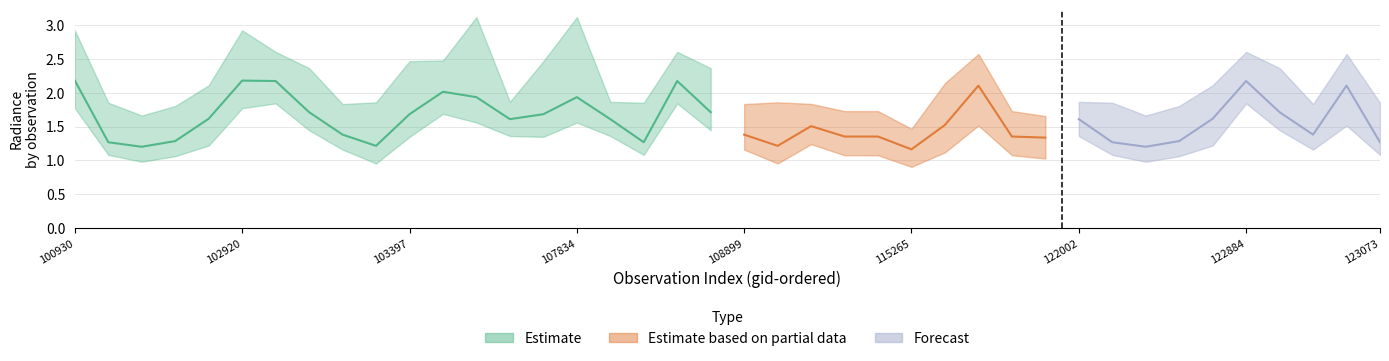

Is it true that rade9_bin_3q equals 0.9 at 11?

False